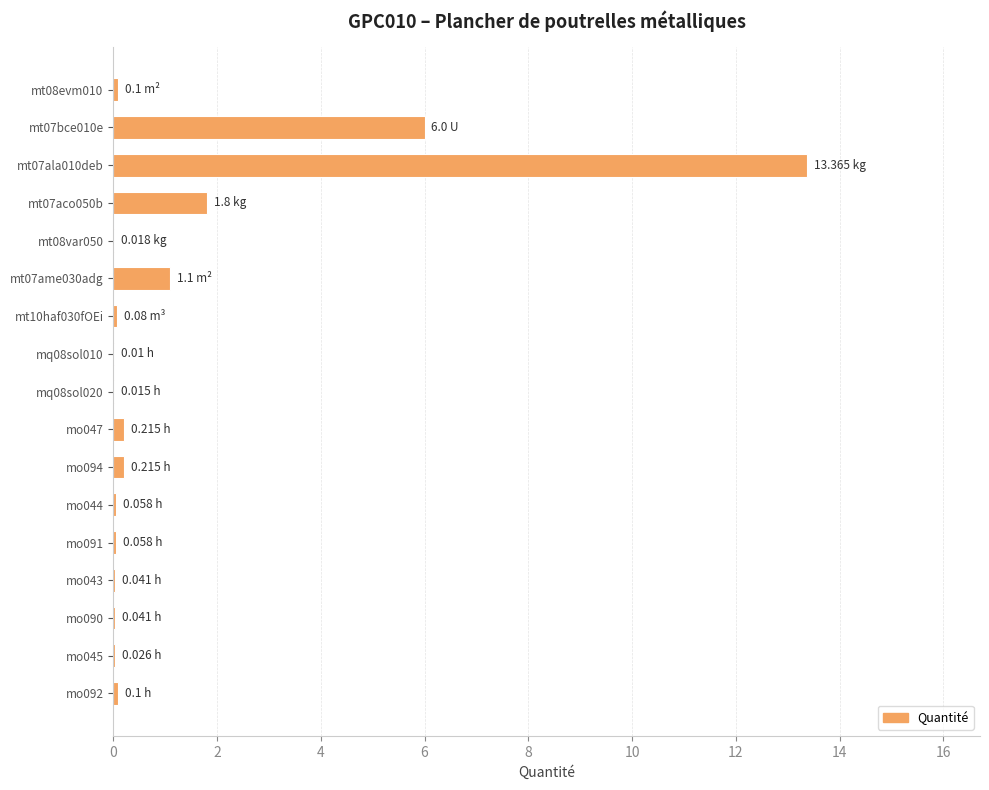

What is the maximum value shown in the chart?

13.4